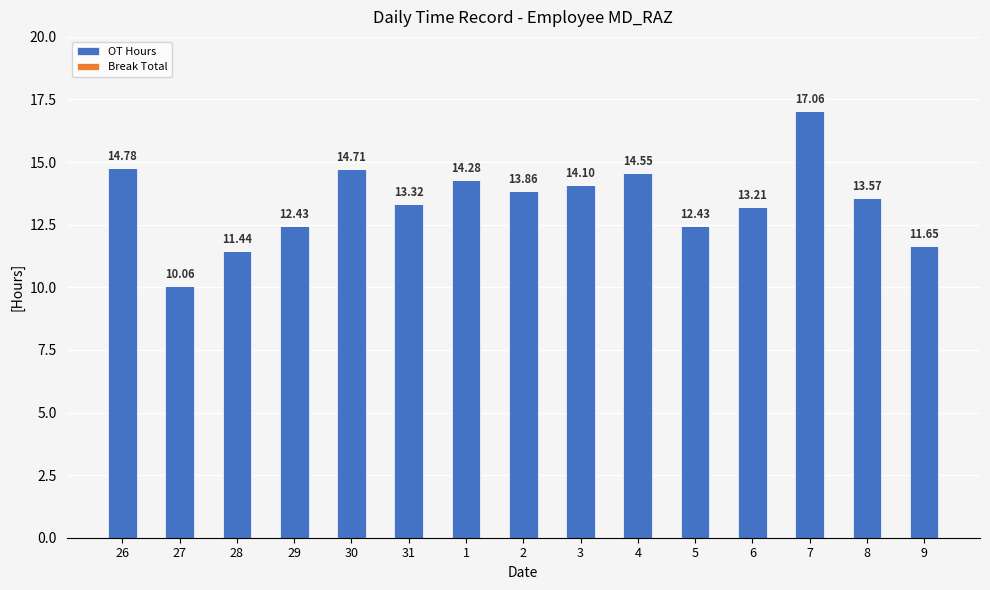

Which has a higher value, 30 or 26?

26